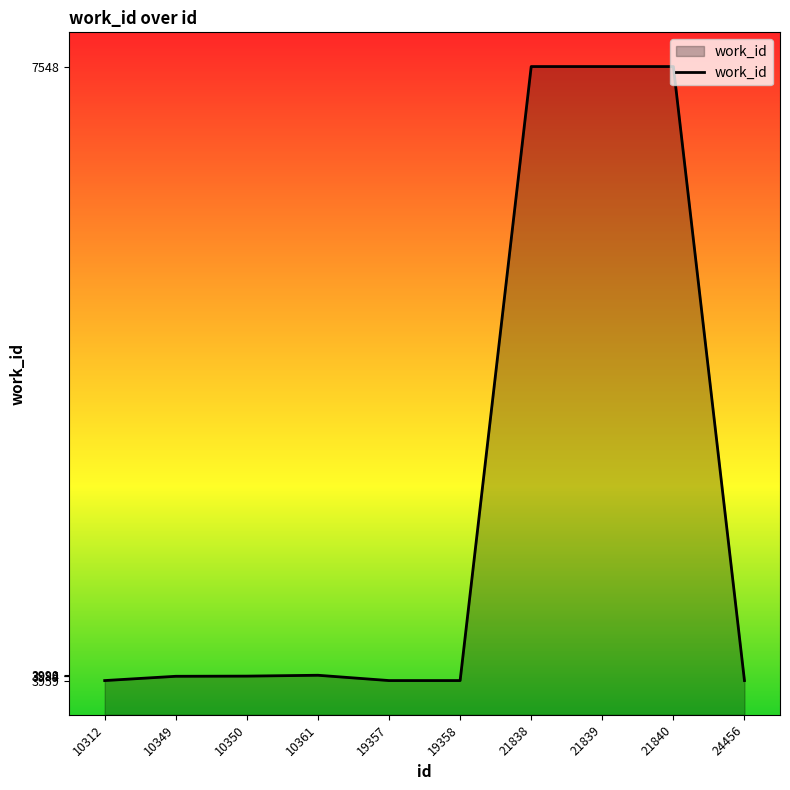

True or false: the data shows 3959 at 19358.

True